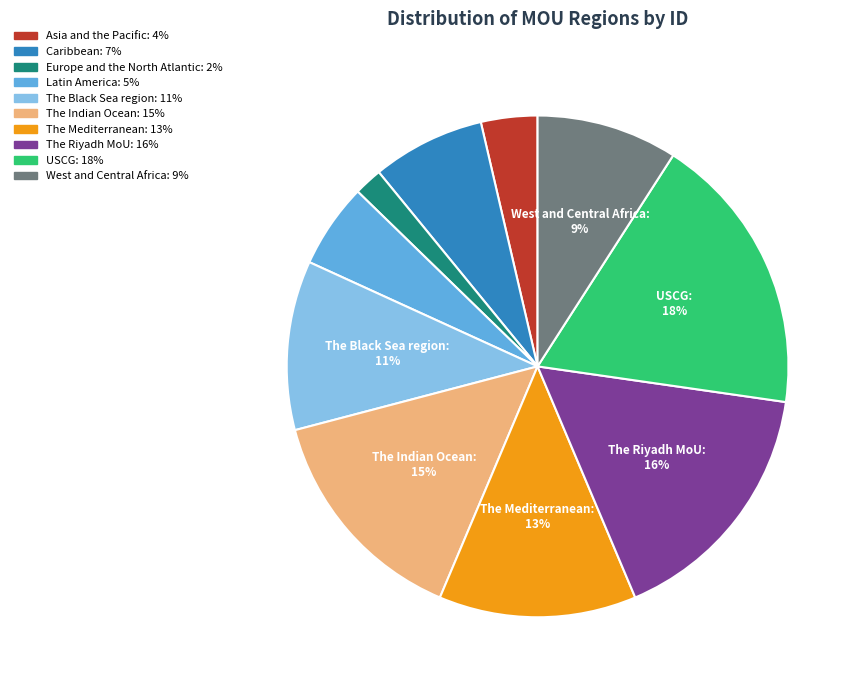

Is there a majority slice in this chart?

No